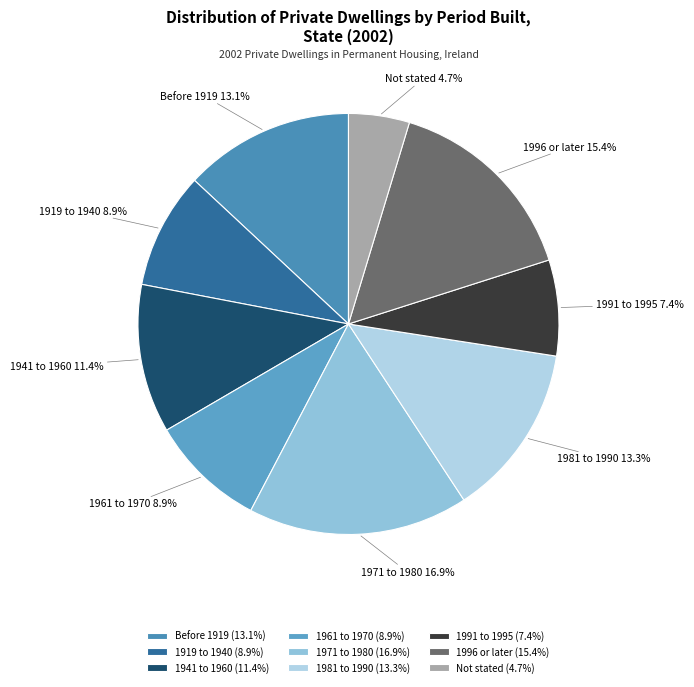

Is it true that 1981 to 1990 is 13% of the pie?

True